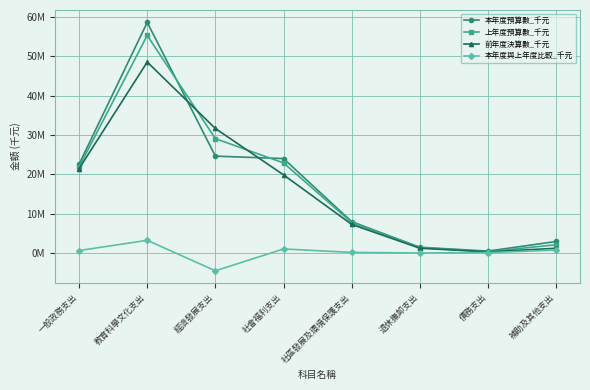

What is the total value across all series at 經濟發展支出?

80982725